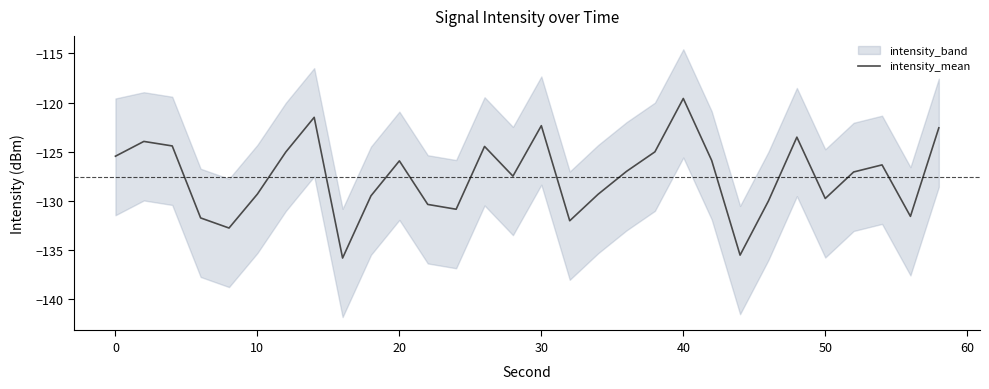

The value at 50 is -180.5. True or false?

False